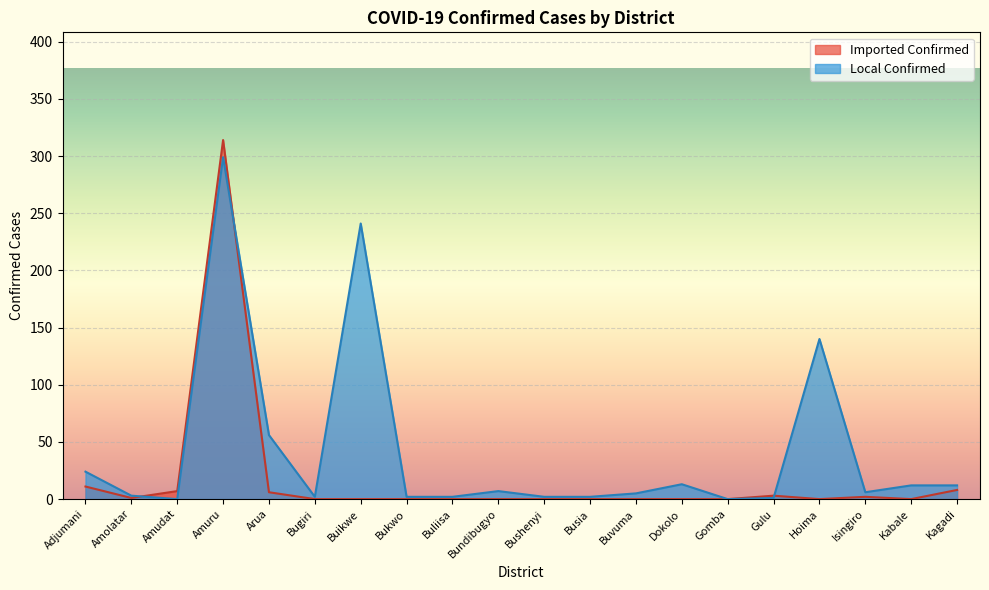

In Local Confirmed, how many points are higher than both neighbors (excluding endpoints)?

5